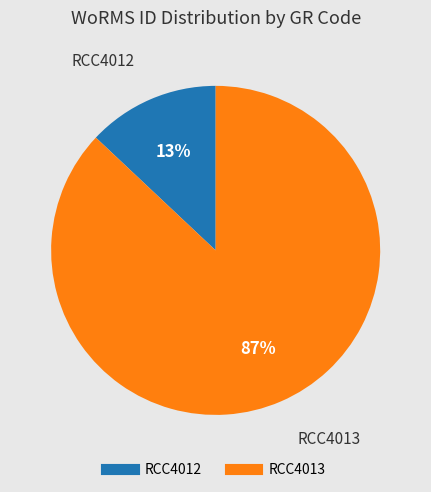

To the nearest percent, what is the average slice percentage?

50%